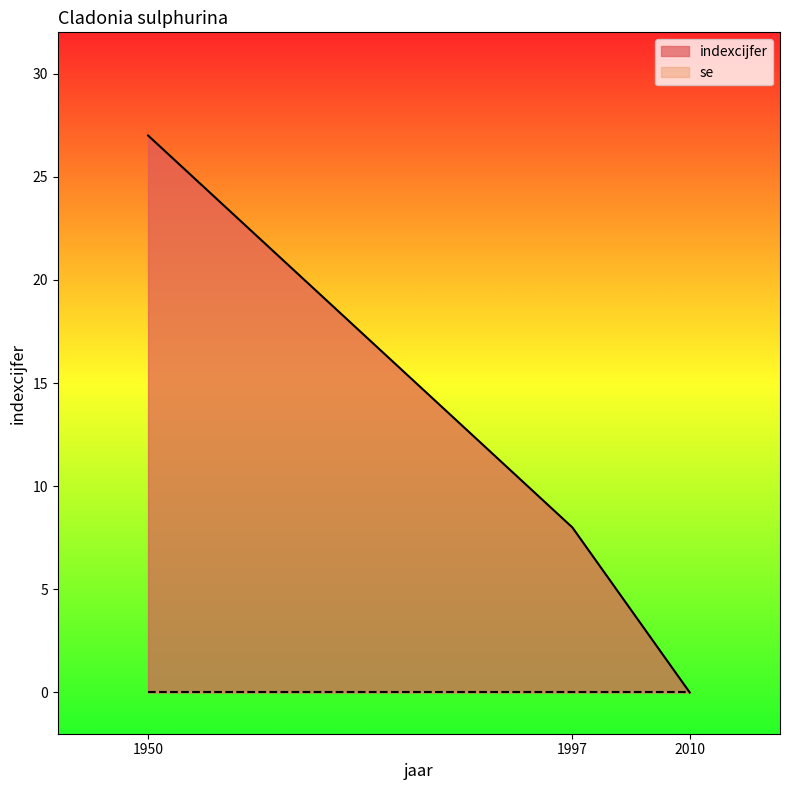

At which label does the data first exceed 8?

1950